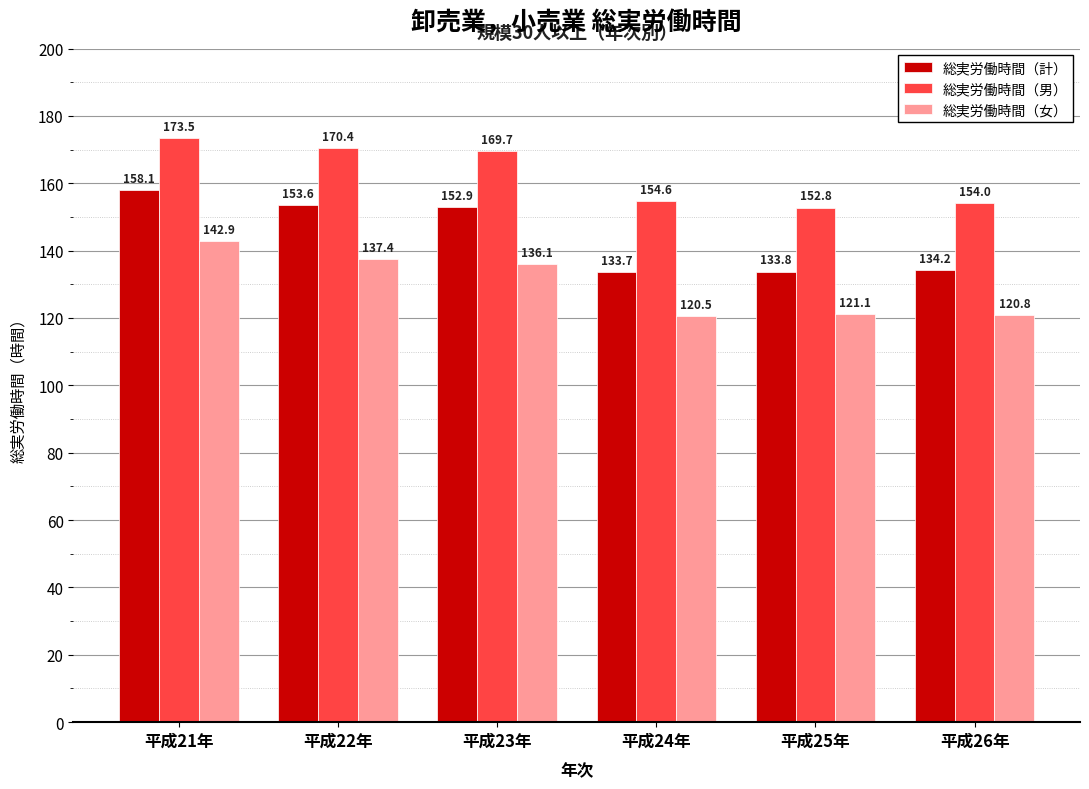

What is the spread (max minus min) of values at 平成26年?

33.2